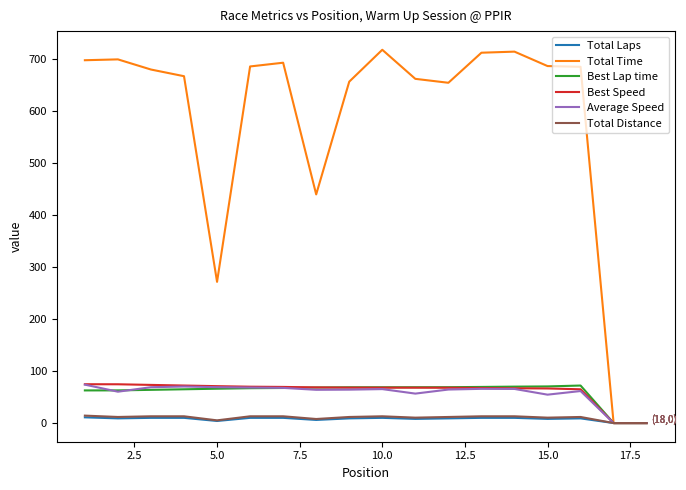

Which series has the widest spread of values?

Total Time